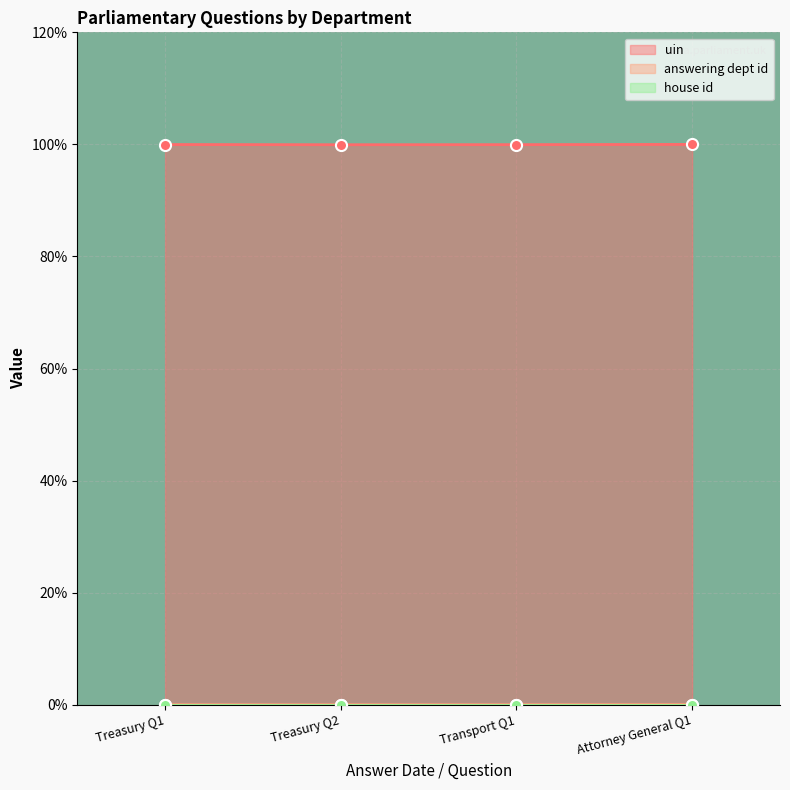

At how many categories does at least one series exceed 68?

4